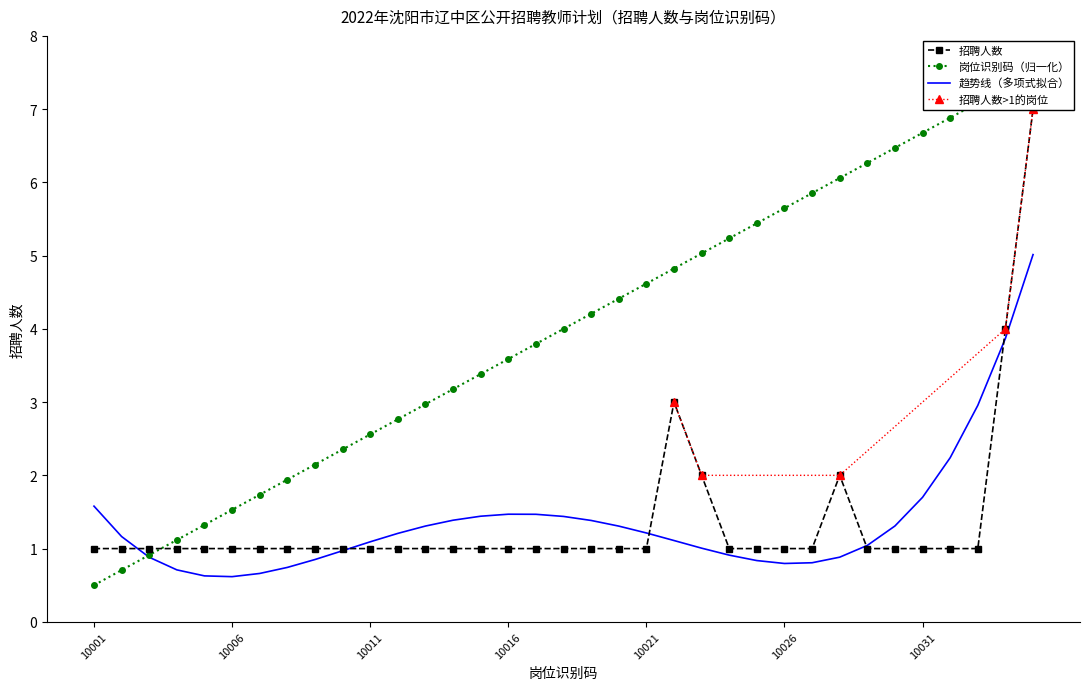

True or false: 招聘人数 and 岗位识别码 intersect in this chart.

True